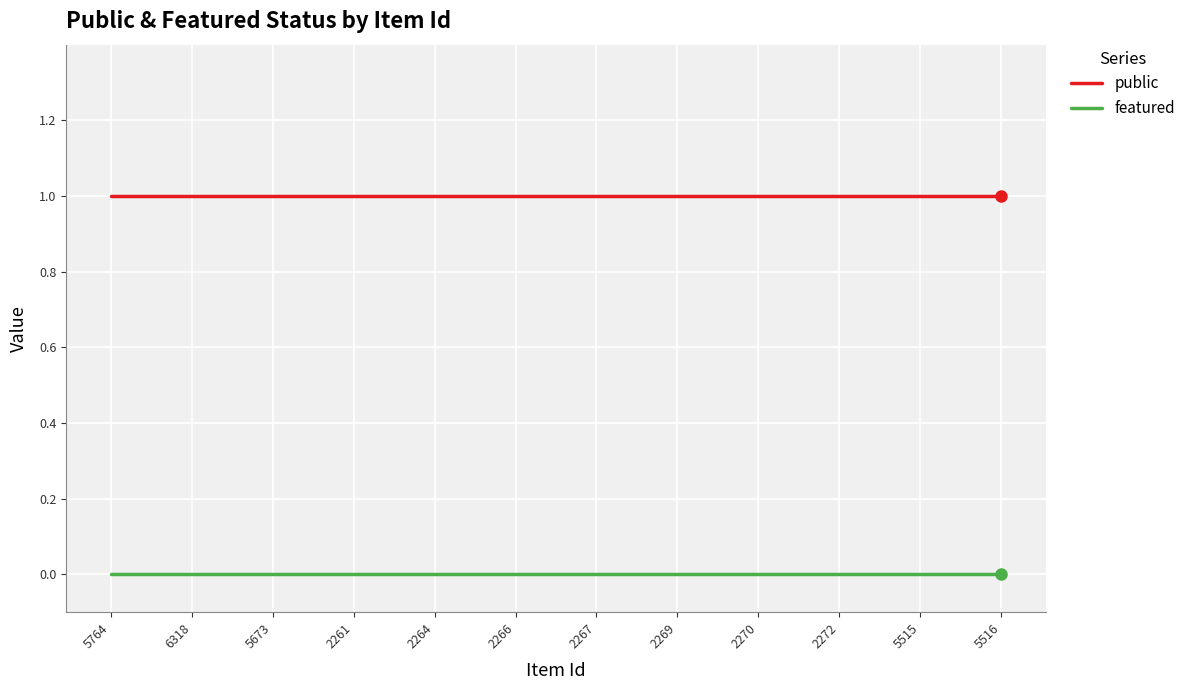

What is the maximum value shown in the chart?

1